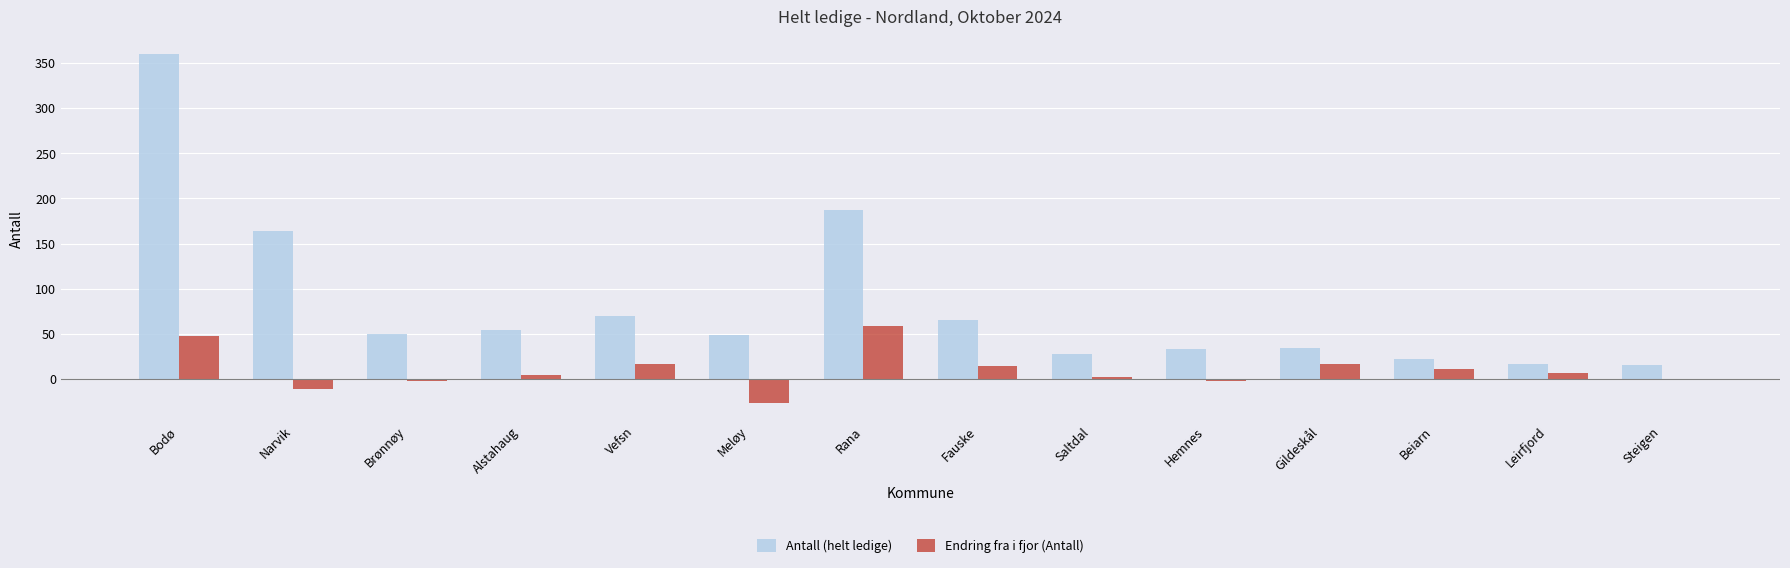

How many data points does each series have?

14